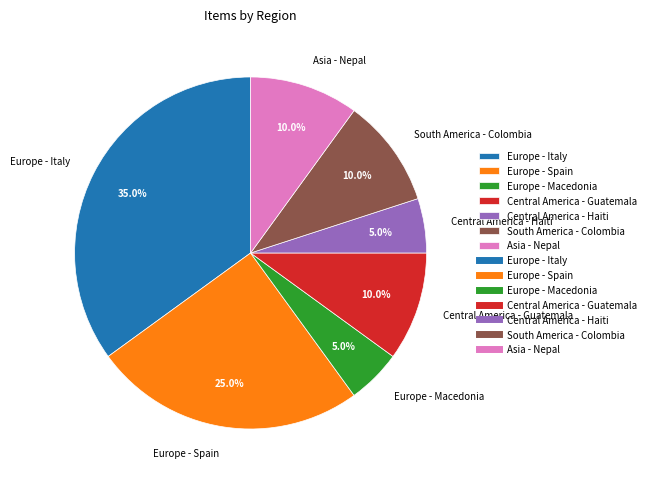

What is the largest slice in the pie chart?

Europe - Italy